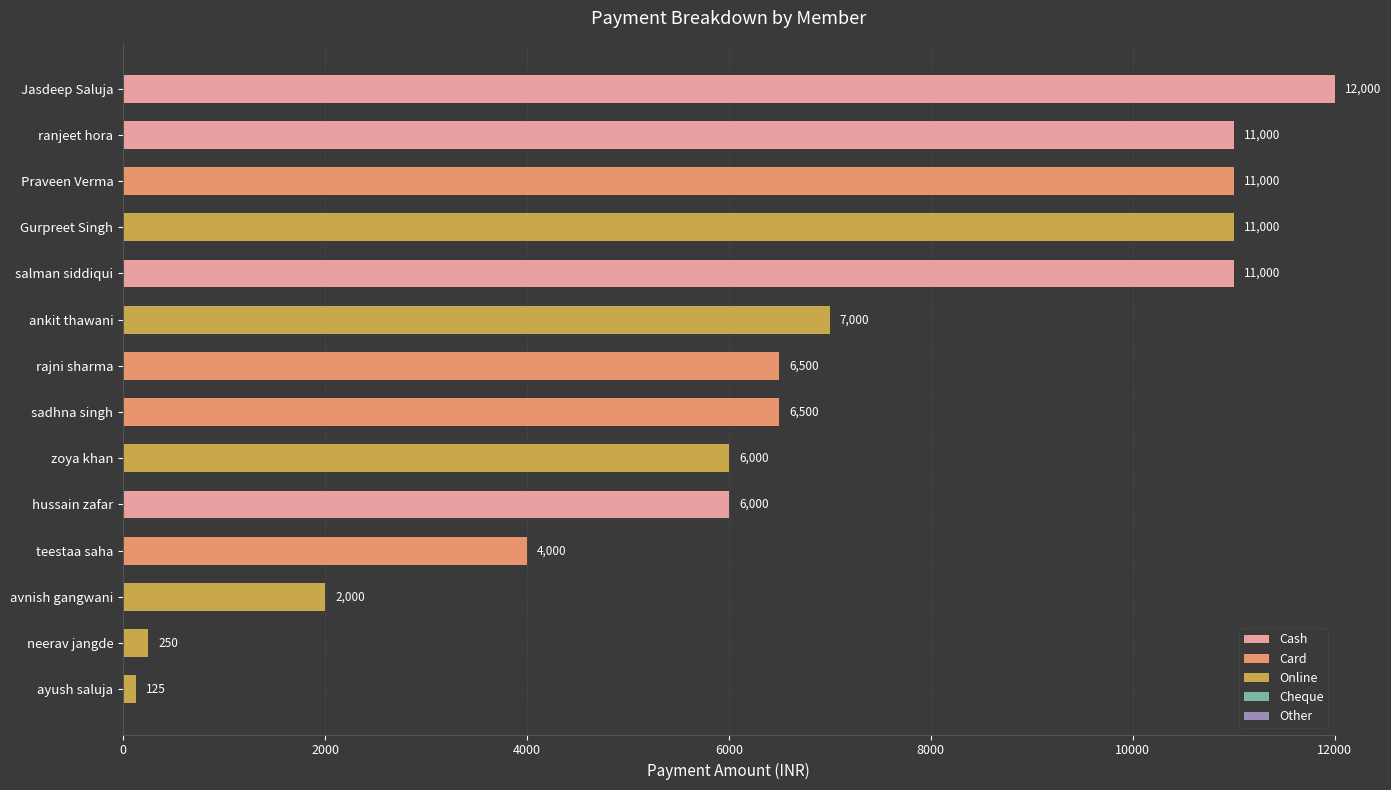

What is the sum of the Cash values at Jasdeep Saluja and ranjeet hora?

23000